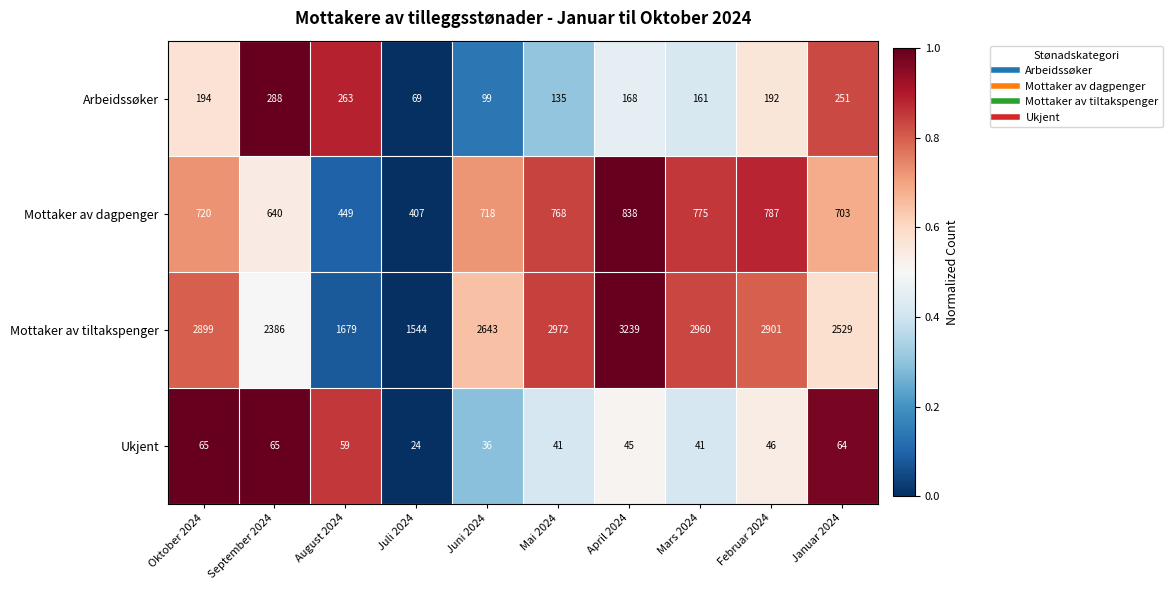

True or false: Mottaker av tiltakspenger has a value of 354 at Juli 2024.

False